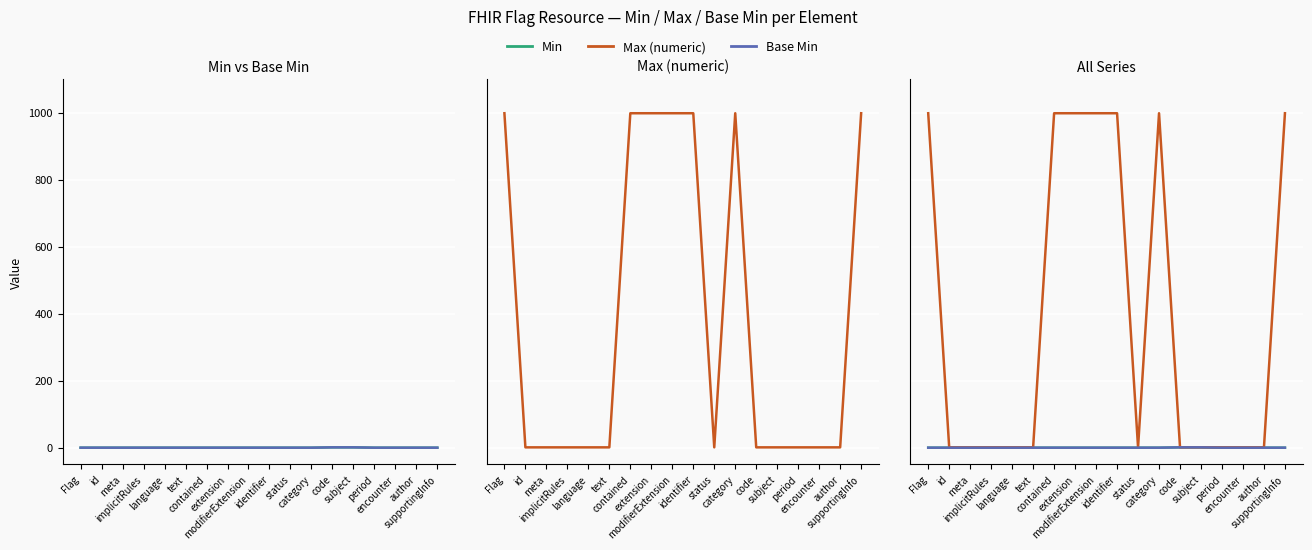

Which series has the widest spread of values?

Max (numeric)